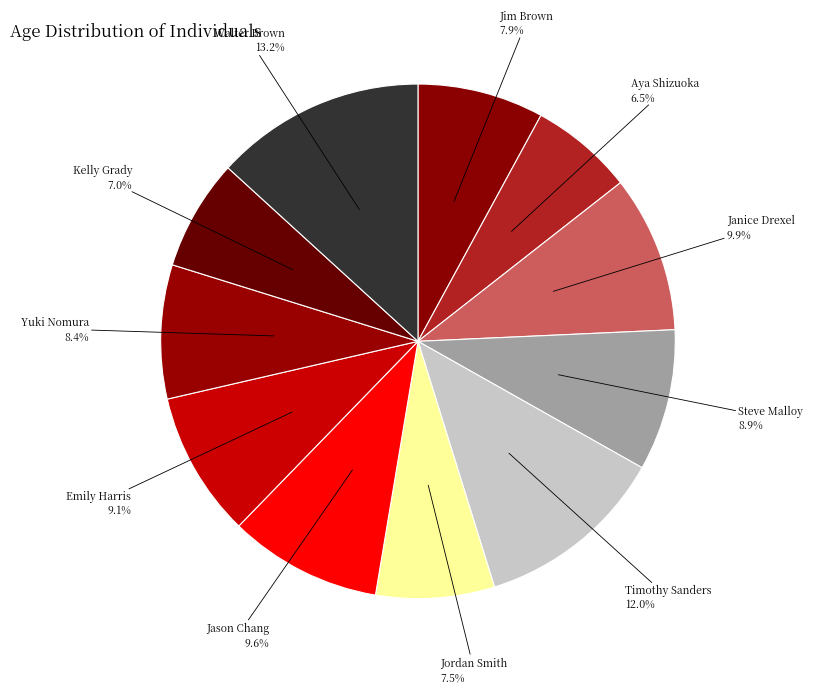

Approximately how many times larger is the value at Jim Brown compared to Jason Chang?

0.8